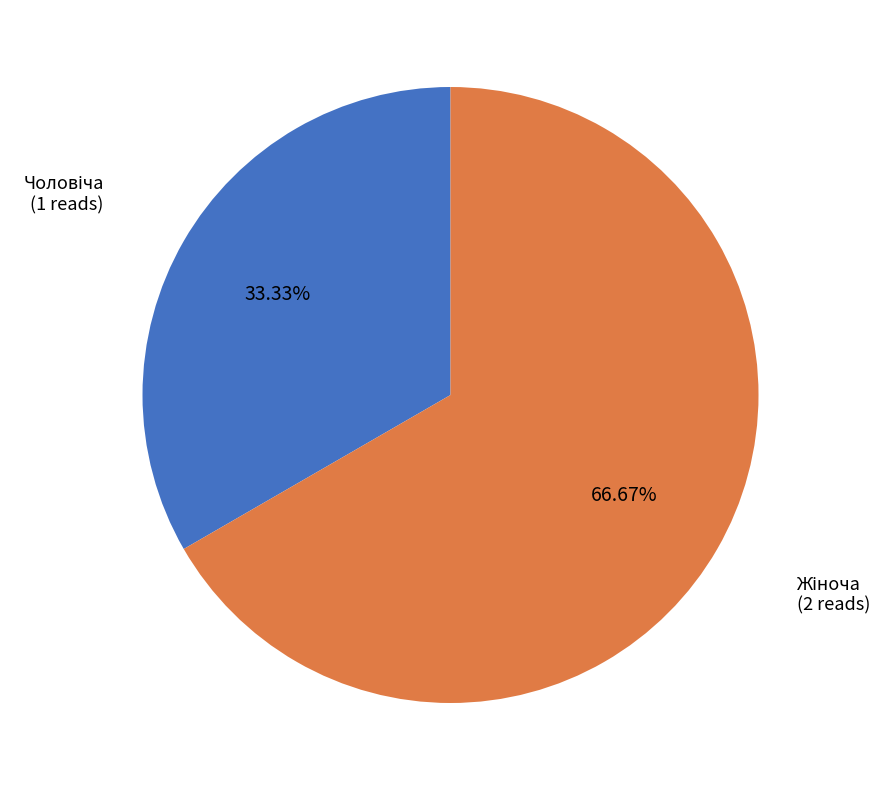

Does any single category account for the majority?

Yes